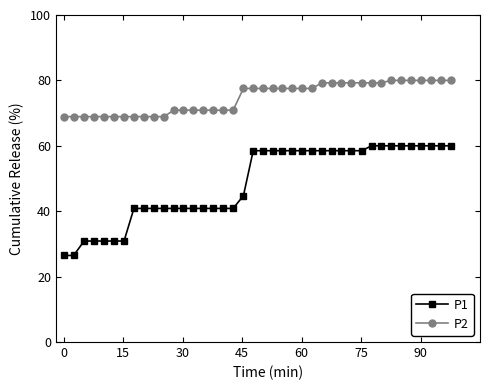

Rank the series by their average value, from lowest to highest.

P1, P2